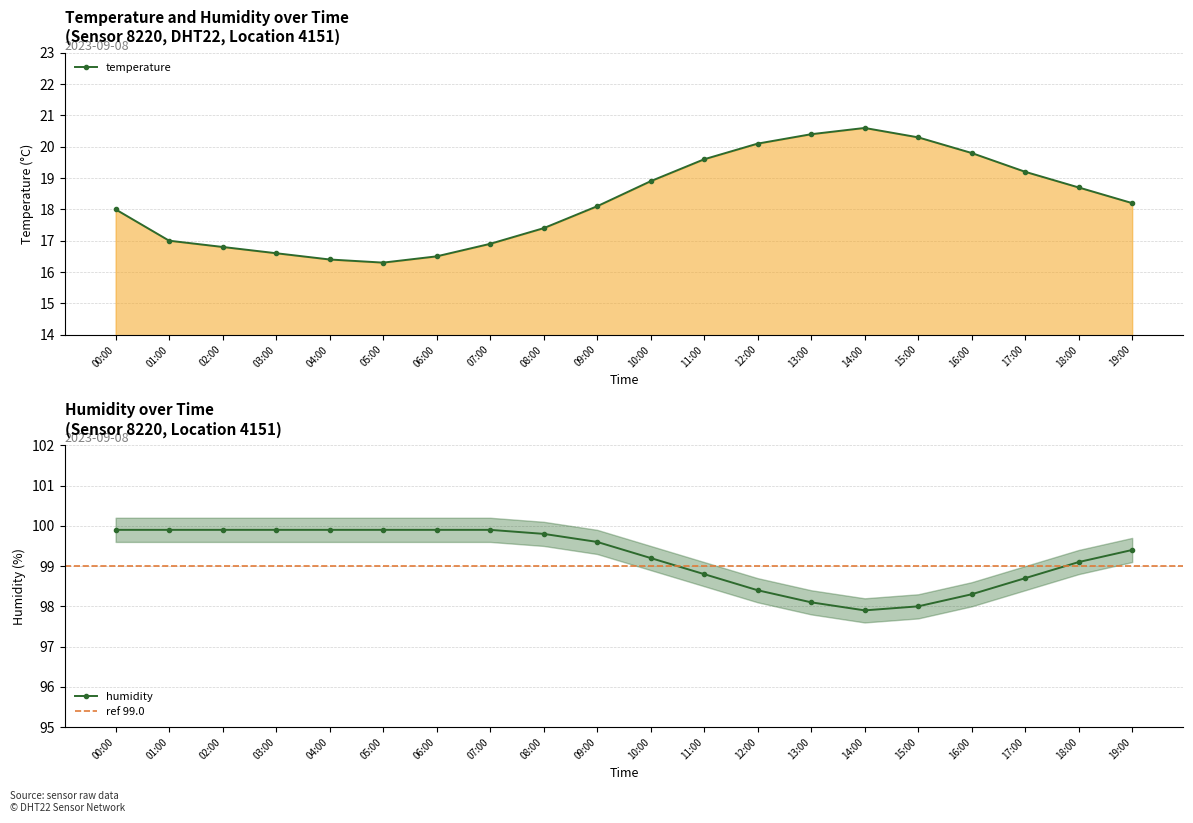

Which label corresponds to the smallest value in the chart?

05:00